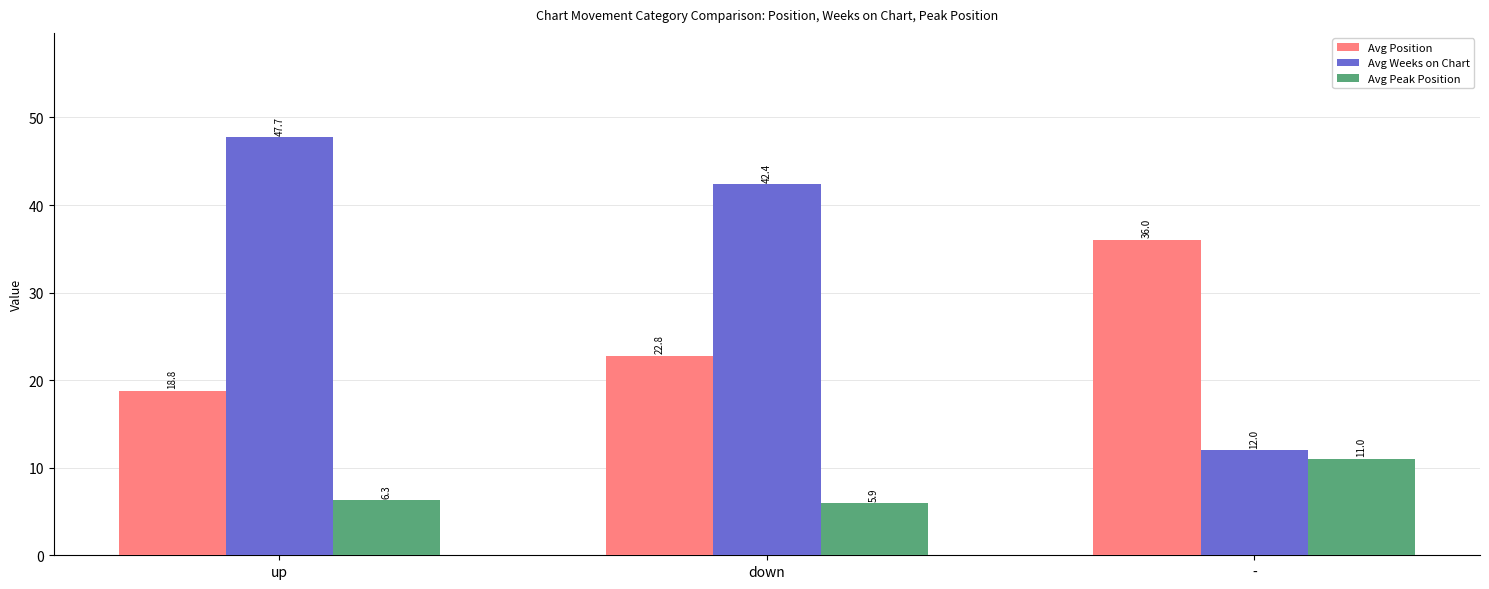

Which series changed the most between up and down?

Avg Weeks on Chart